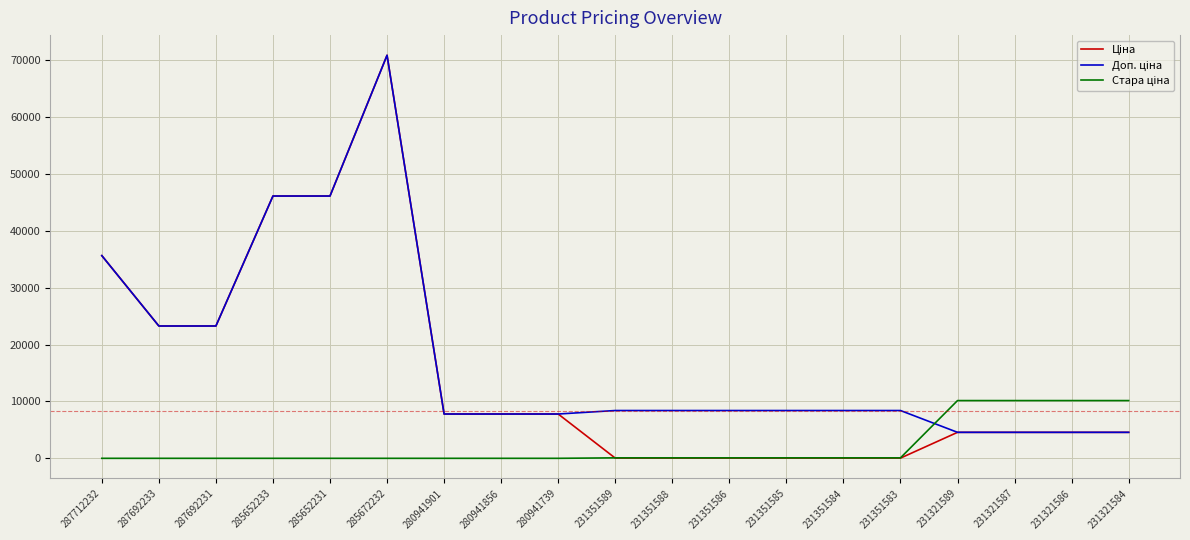

At which category is the sum across all series the highest?

285672232